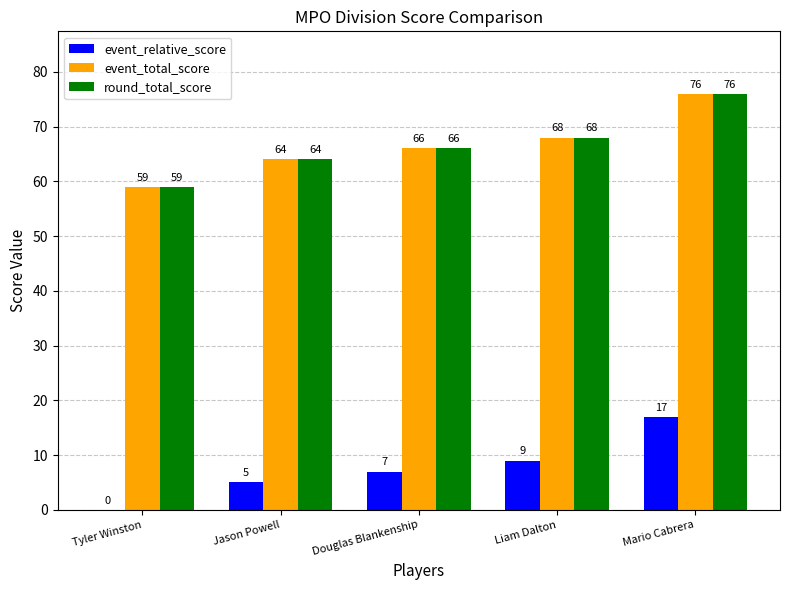

How many event_relative_score values are between 5 and 9?

3